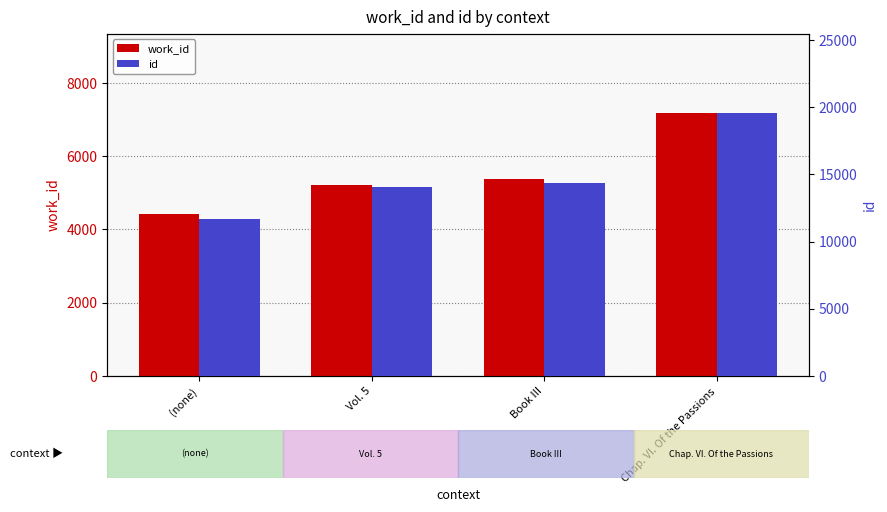

Where is work_id nearest to the value 5808?

Book III